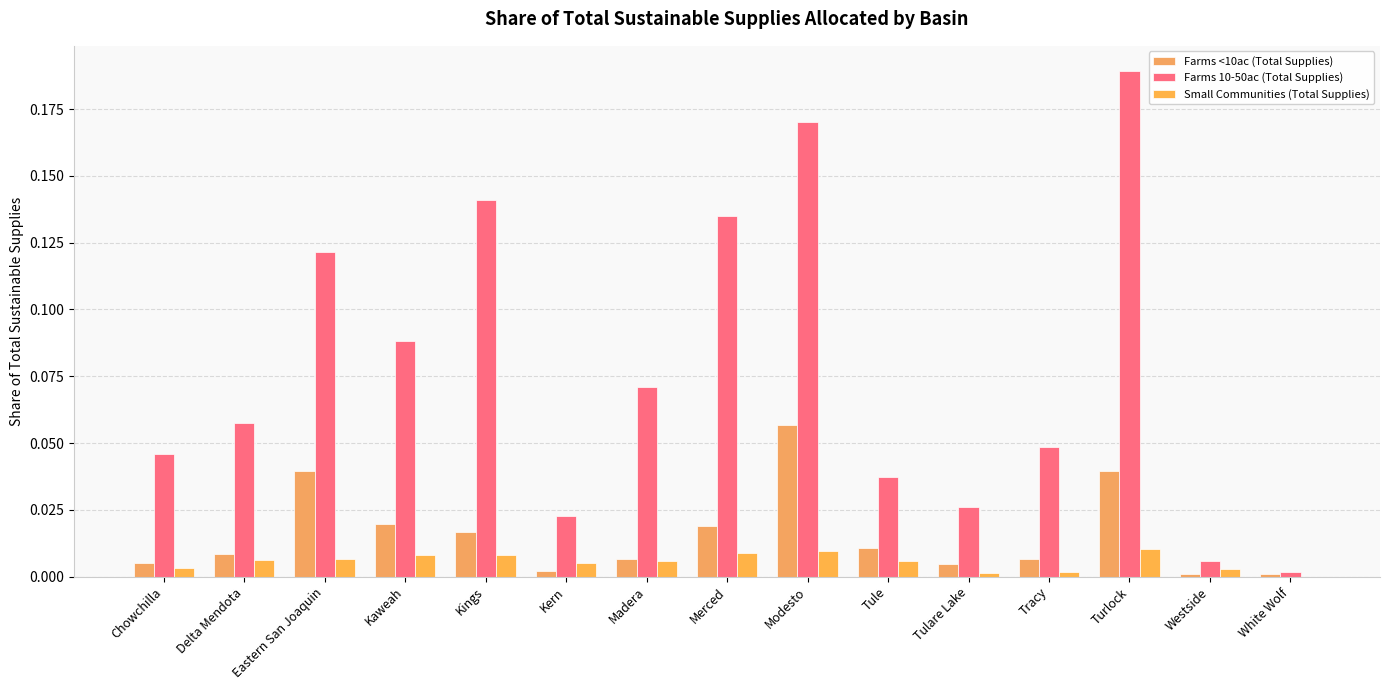

Count the number of categories in the chart.

15